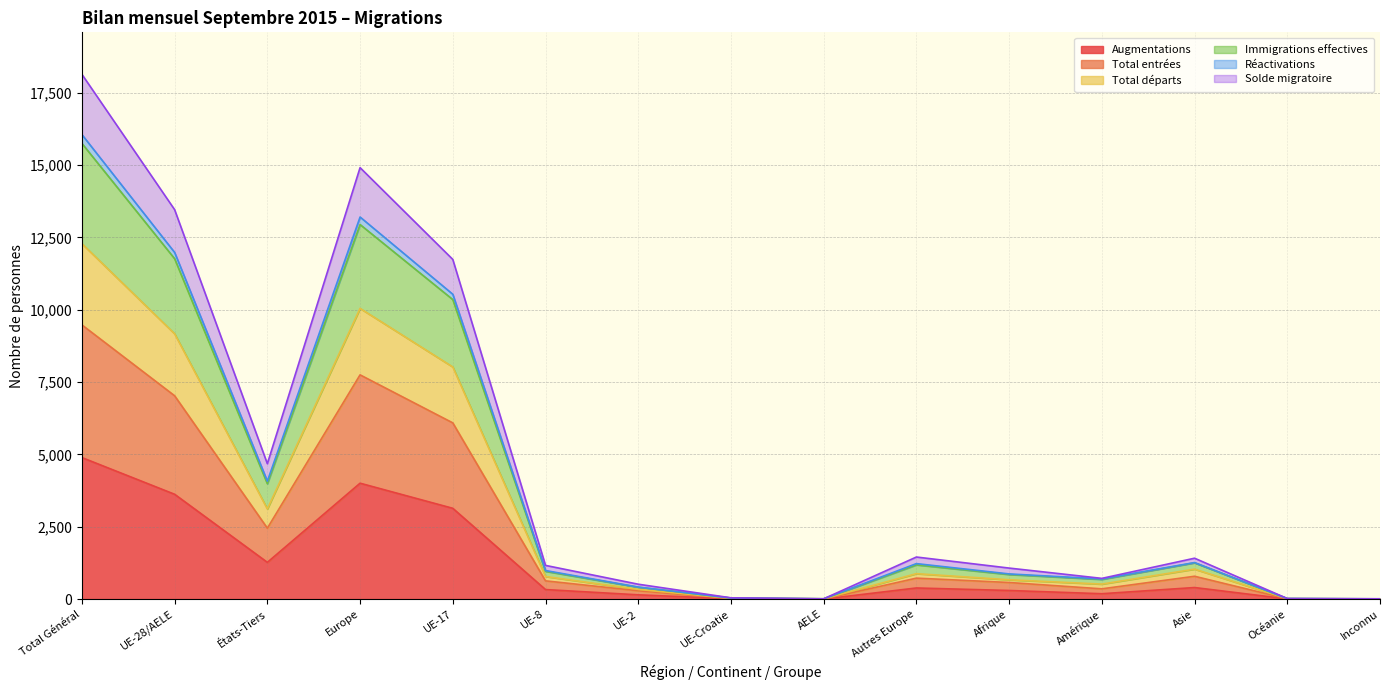

What is the highest value of the Augmentations series?

4891